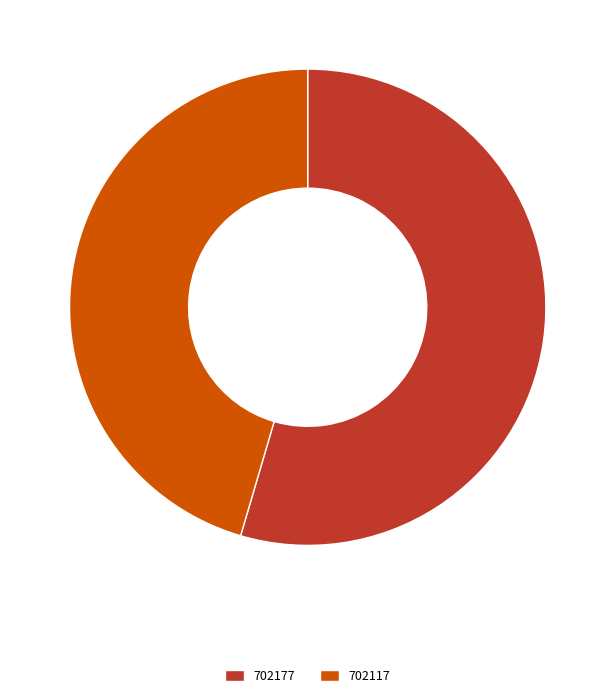

Is the sum of 702177 and 702117 greater than half?

Yes